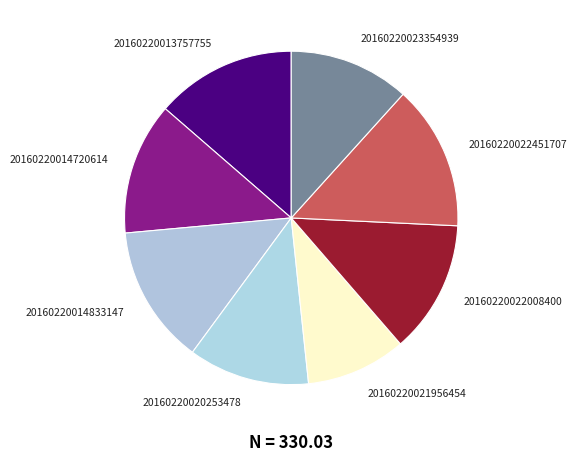

Does 20160220013757755 account for over 50% of the chart?

No